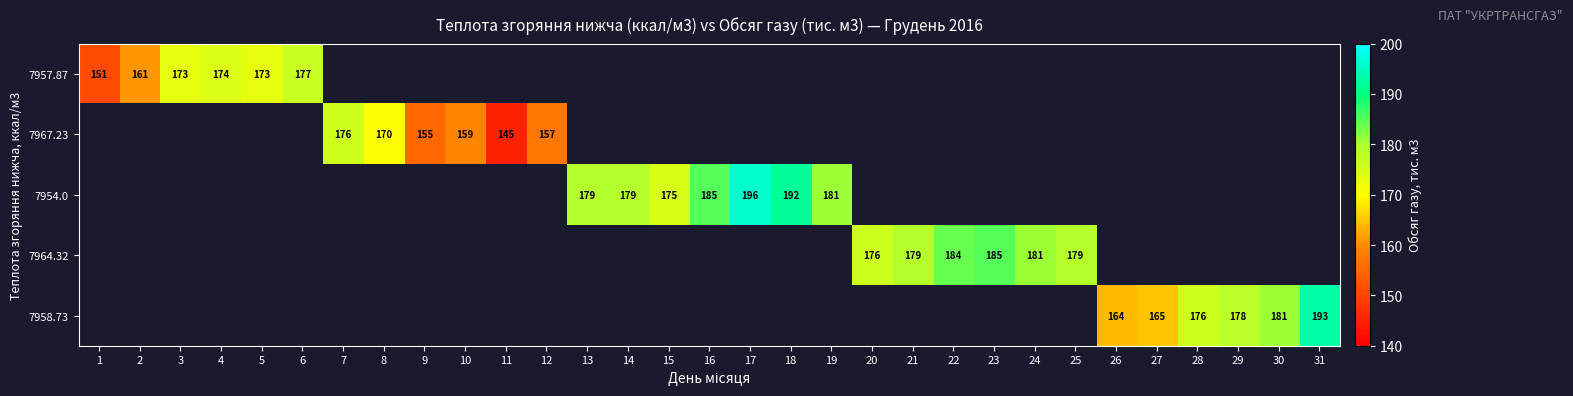

True or false: 7964.32 has a value of 285 at 21.

False